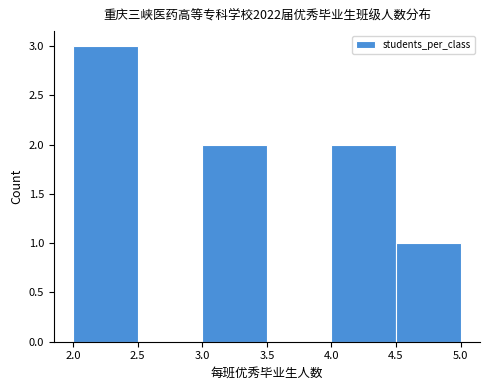

Reading left to right, transcribe this chart: for each bar, give the range it covers on the x-axis and its height. The values are not printed on the chart, so give them approximately, as read against the axis.

2.0 to 2.5: 3
2.5 to 3.0: 0
3.0 to 3.5: 2
3.5 to 4.0: 0
4.0 to 4.5: 2
4.5 to 5.0: 1